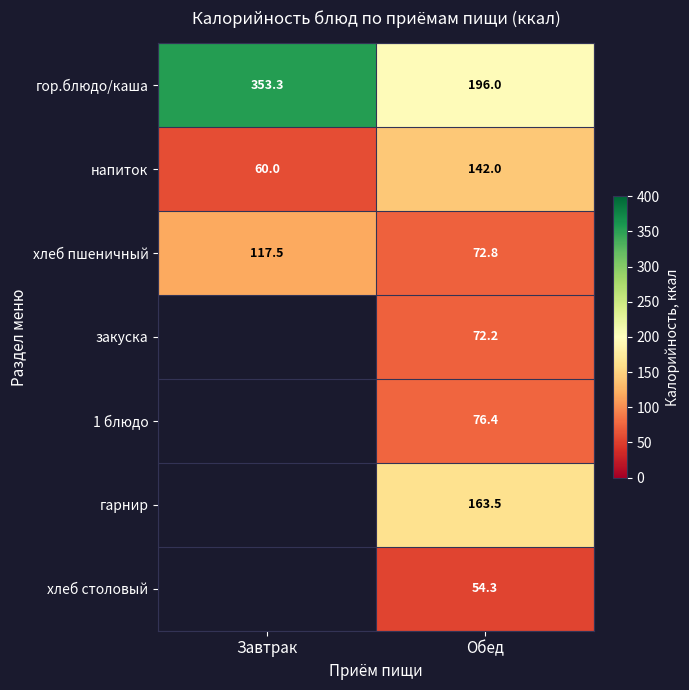

The закуска series shows 72.2 at Обед. True or false?

True